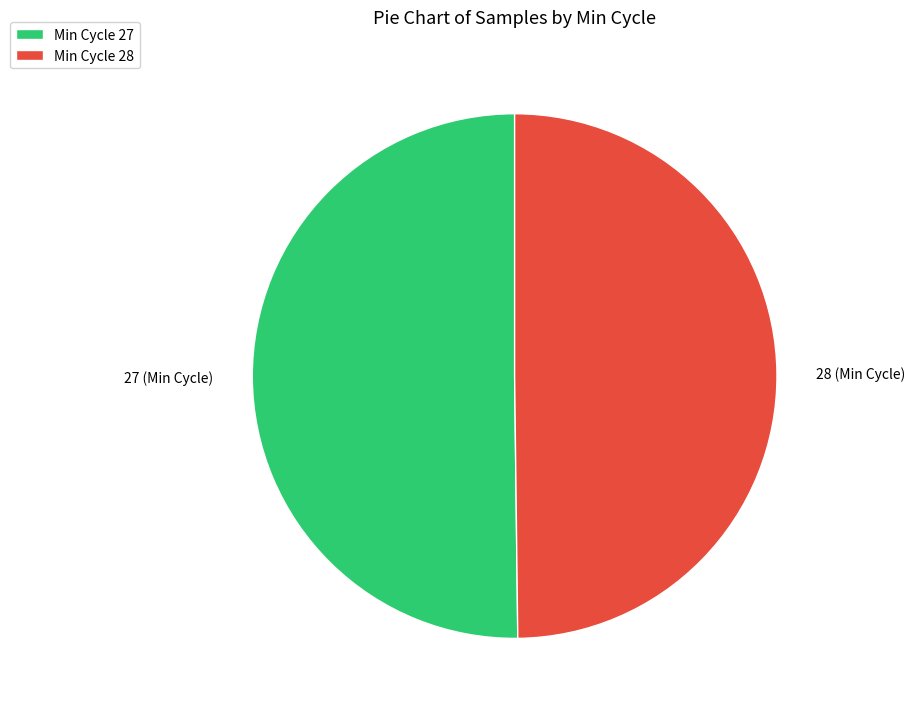

Is it true that Min Cycle 28 is 36% of the pie?

False